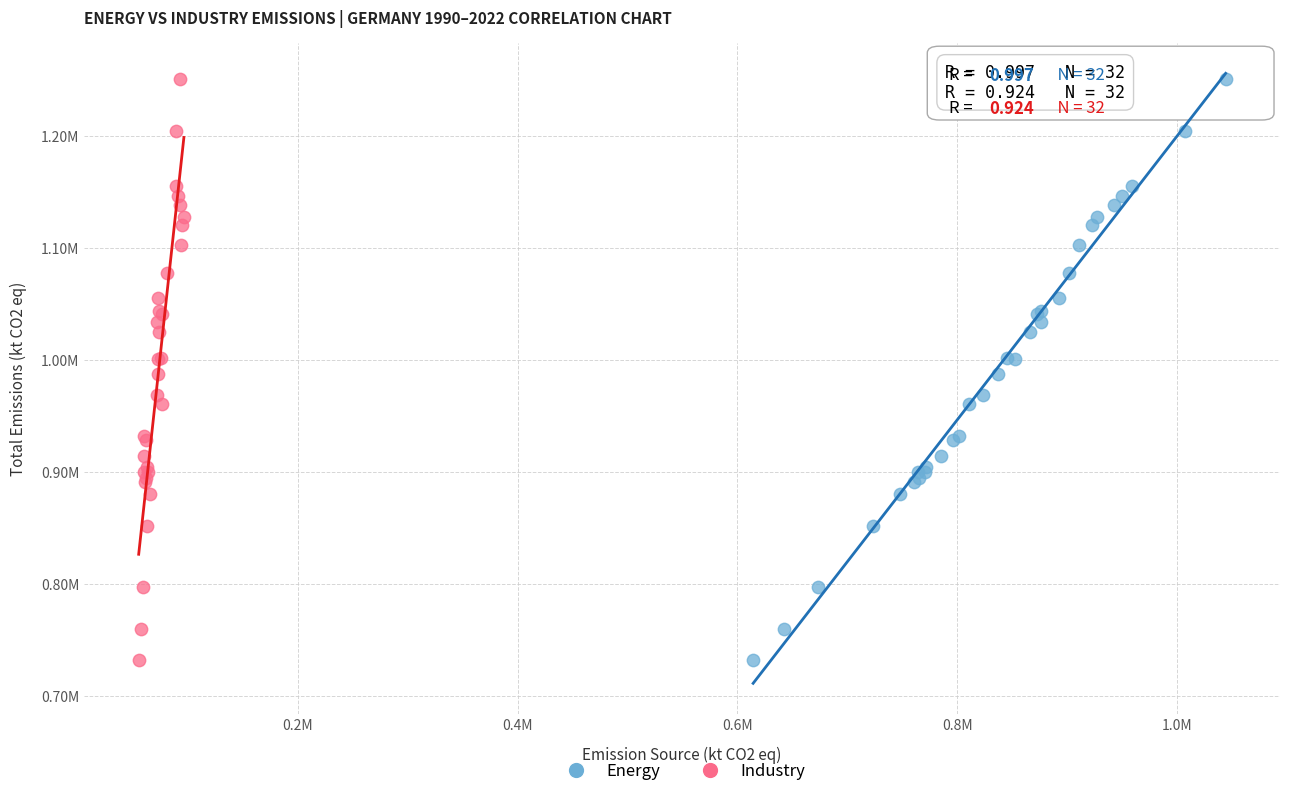

What are all the series names shown in the legend?

Energy, Industry